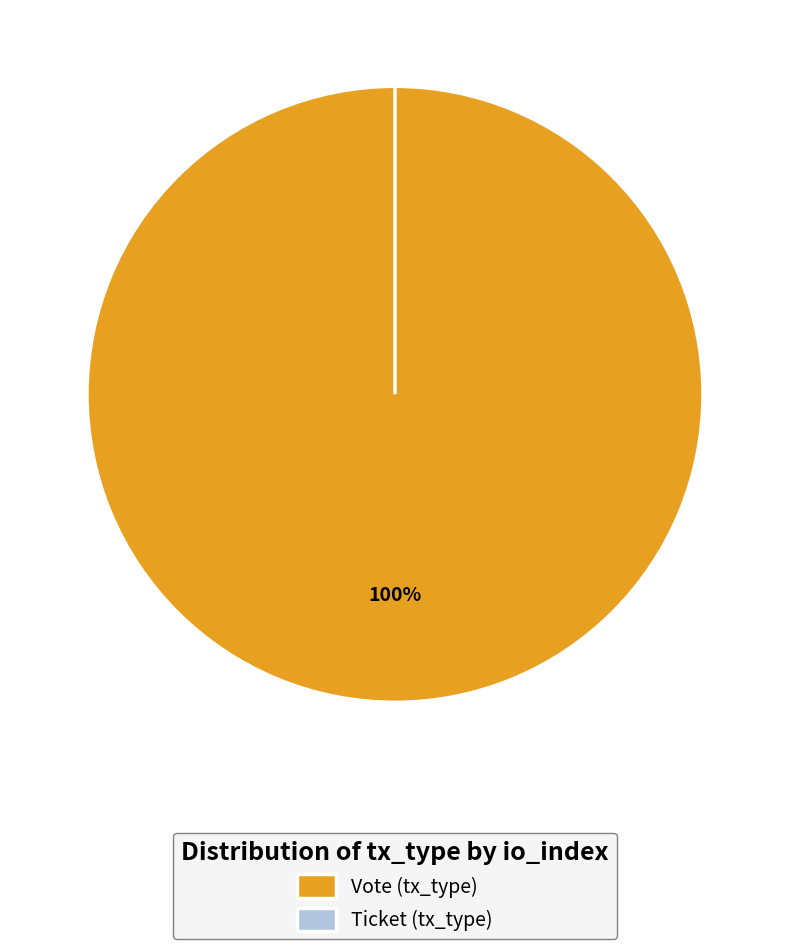

What is the smallest slice in the pie chart?

Ticket (io_index=0)